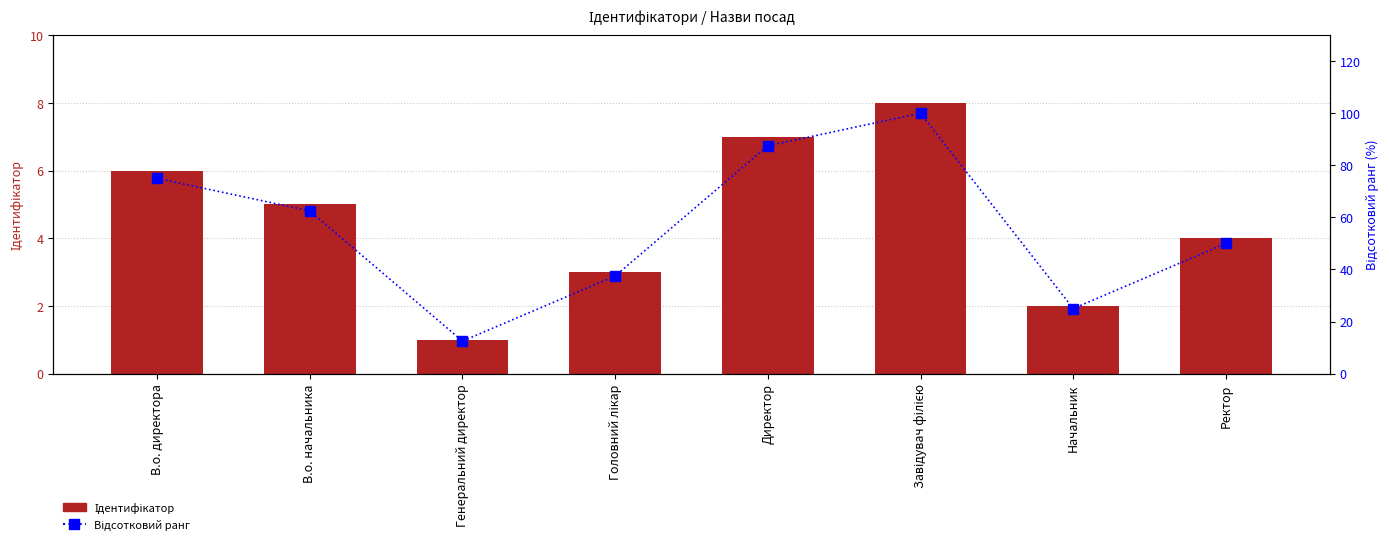

At Головний лікар, list the series in order from smallest to largest.

Ідентифікатор, Відсотковий ранг